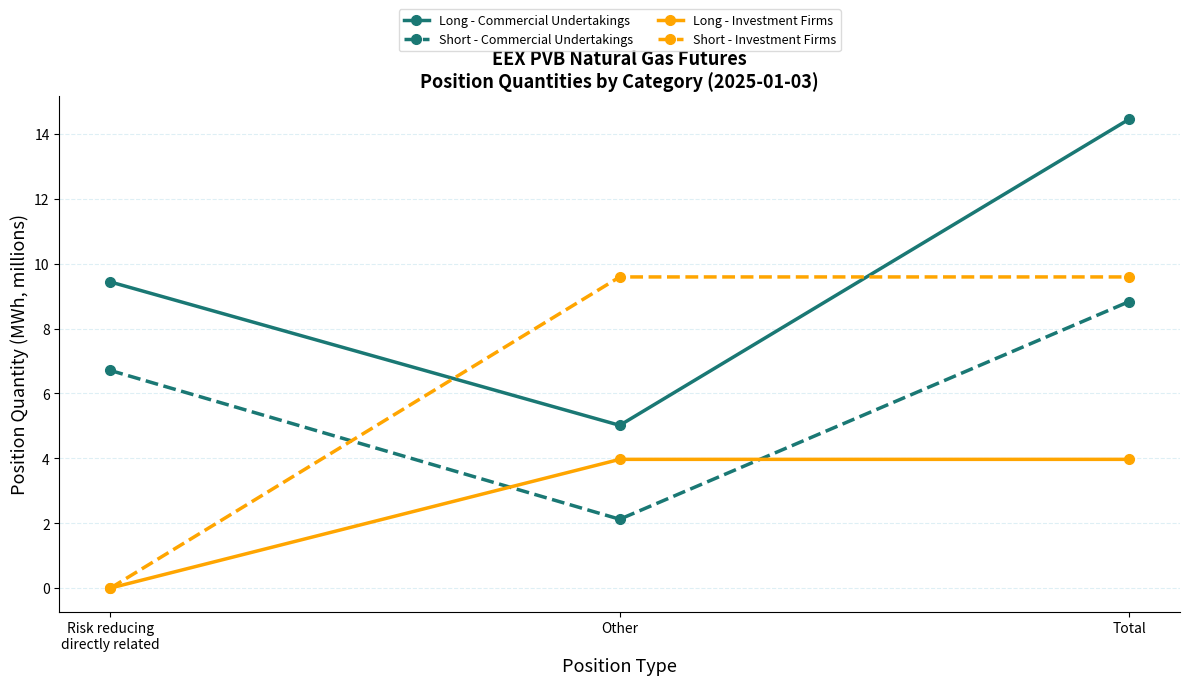

Reading left to right, list all the values displayed in this chart.

Long - Commercial Undertakings: Risk reducing
directly related=9.4	Other=5.0	Total=14.5
Short - Commercial Undertakings: Risk reducing
directly related=6.7	Other=2.1	Total=8.8
Long - Investment Firms: Risk reducing
directly related=0.0	Other=4.0	Total=4.0
Short - Investment Firms: Risk reducing
directly related=0.0	Other=9.6	Total=9.6